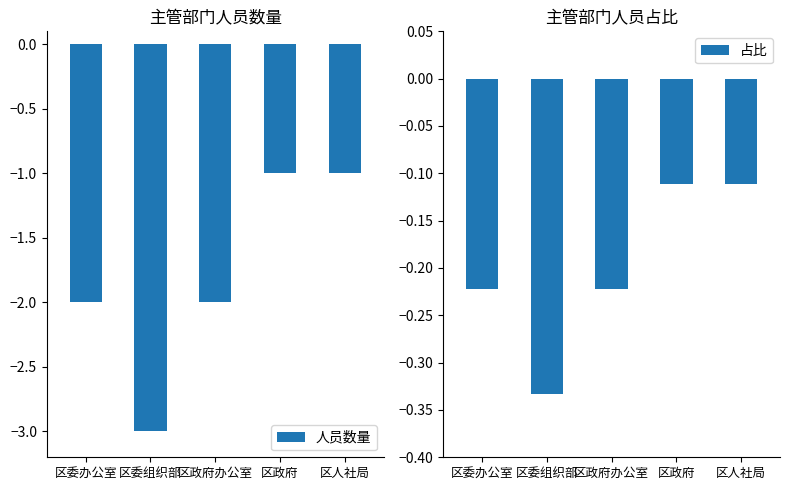

Rank the series by their maximum value, from lowest to highest.

人员数量, 占比